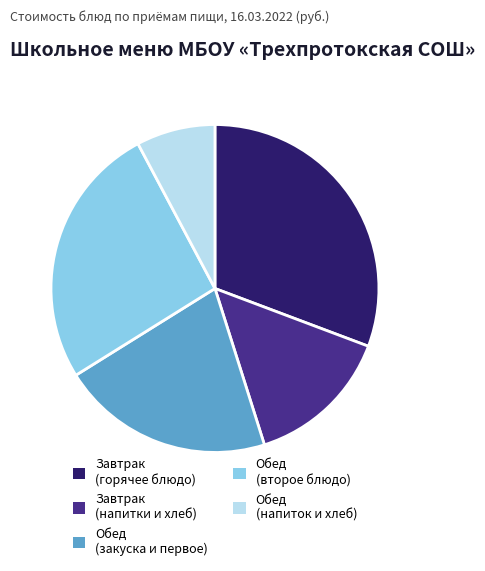

Combined, do Завтрак (напитки и хлеб) and Обед (второе блюдо) account for over 50%?

No